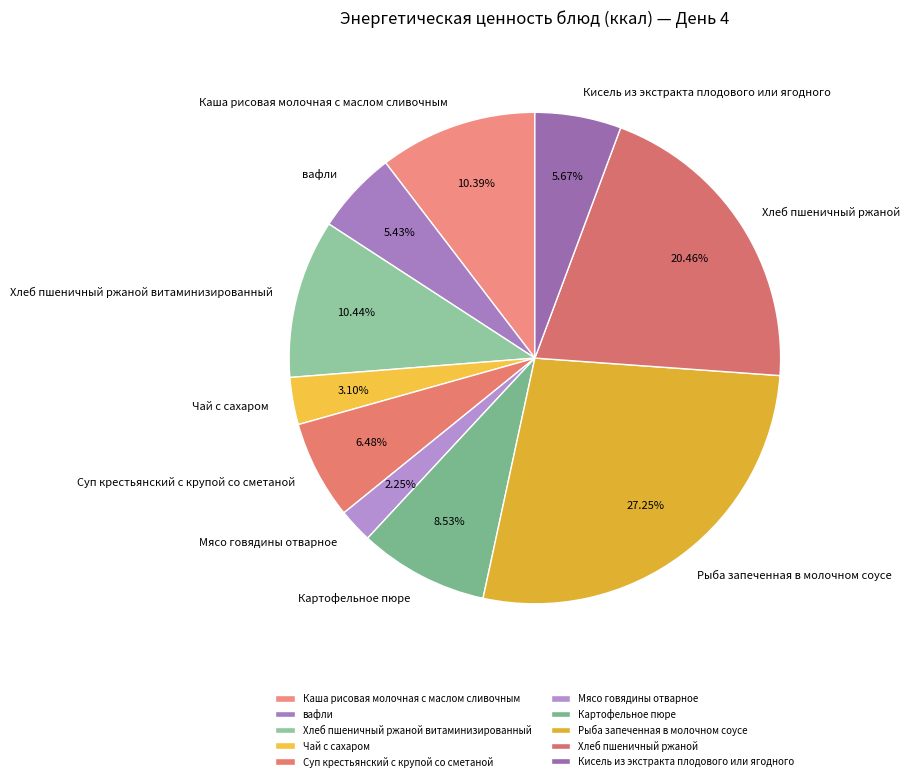

Which slice is the largest?

Рыба запеченная в молочном соусе